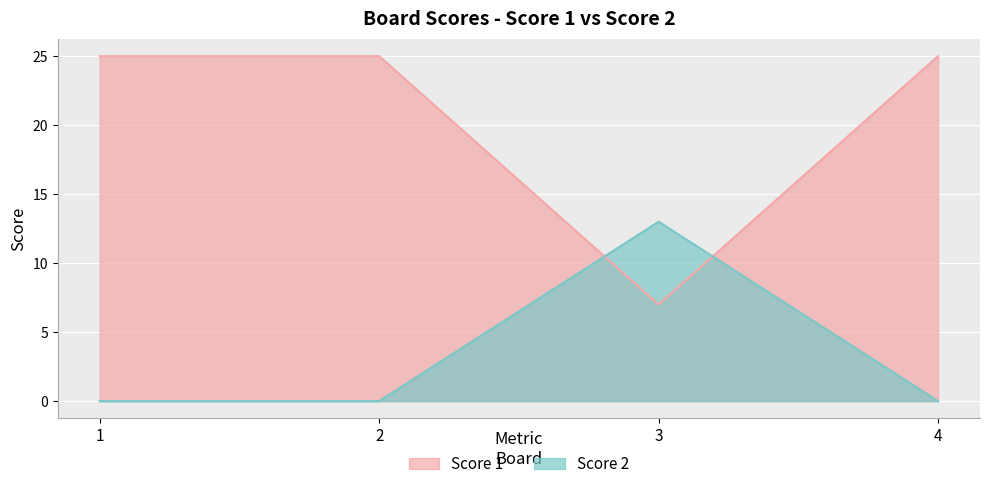

What is the sum of all Score 2 values?

13